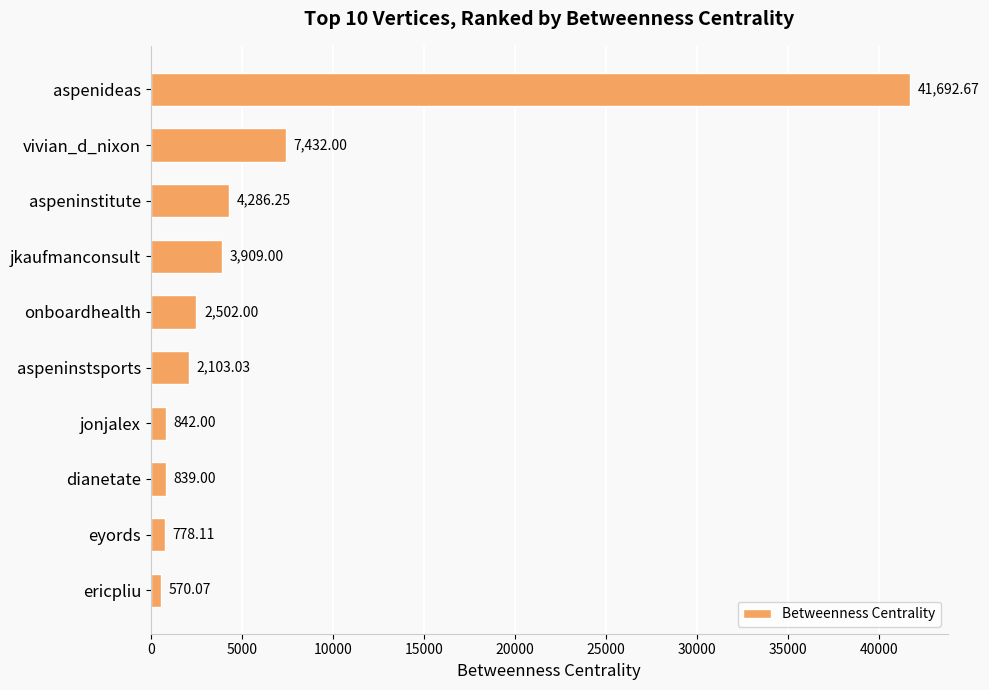

How many bars are there in total?

10